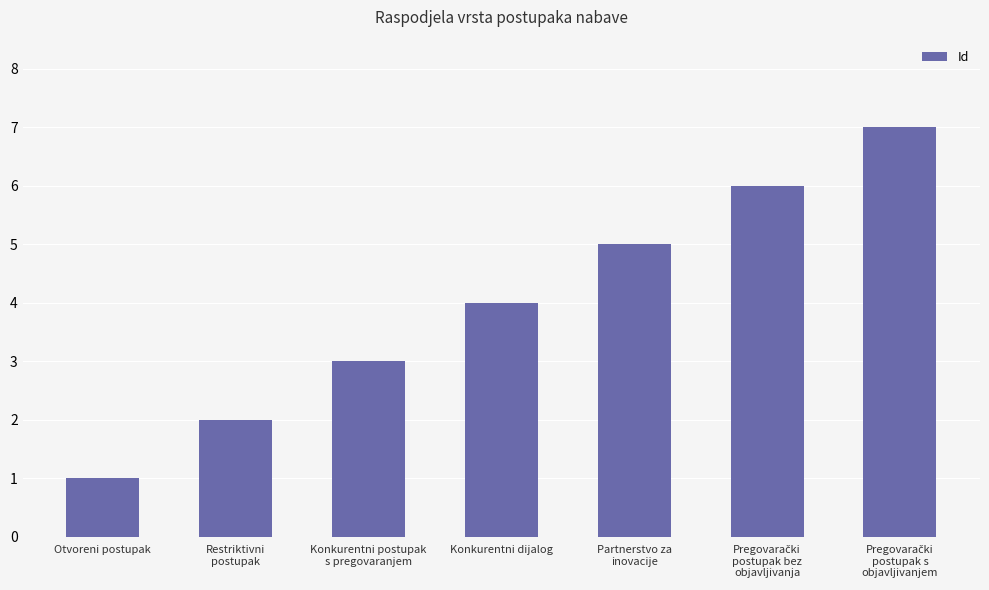

What is the average value?

4